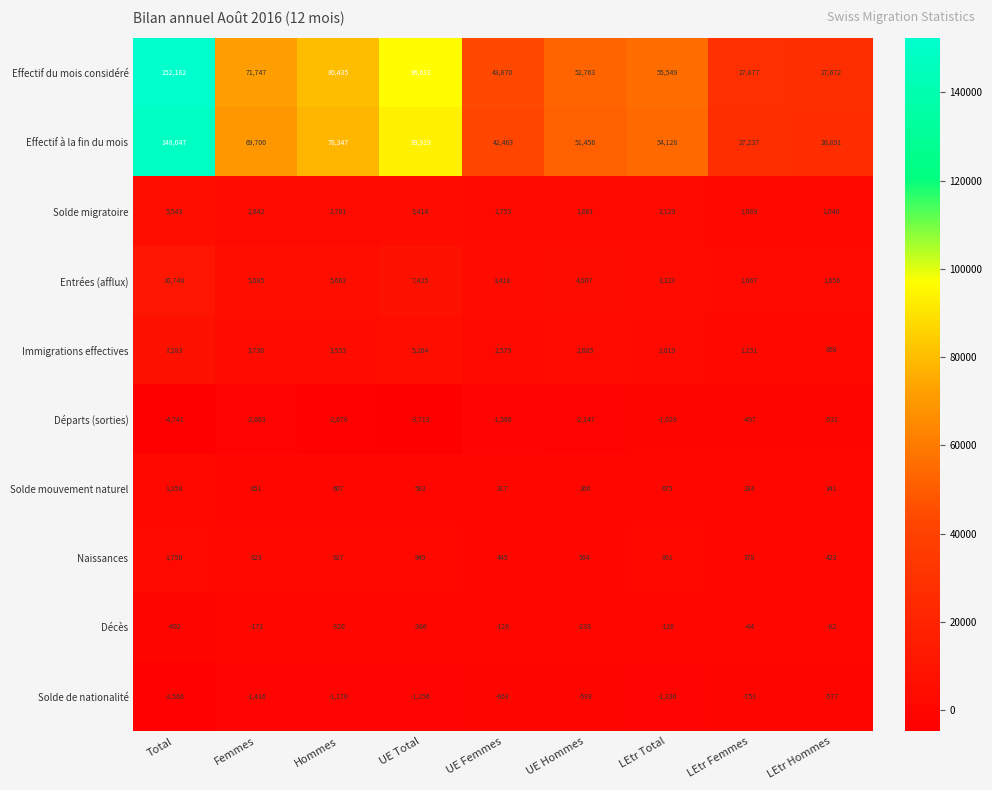

The value of Solde migratoire at UE Total is 3414. True or false?

True